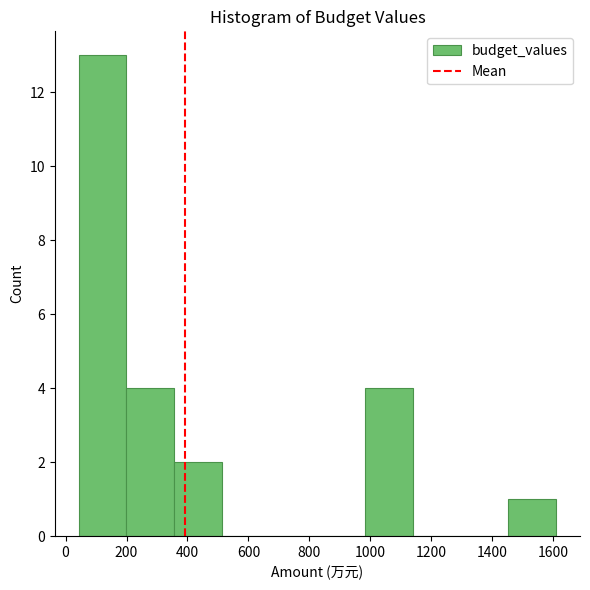

Reading left to right, list every bar in this chart as the range it spans on the x-axis followed by its height. Neither the bar edges nor the heights are printed on the chart, so give them approximately, as read against the axes.

40 to 200: 13
200 to 360: 4
360 to 520: 2
520 to 660: 0
660 to 820: 0
820 to 980: 0
980 to 1140: 4
1140 to 1300: 0
1300 to 1460: 0
1460 to 1600: 1